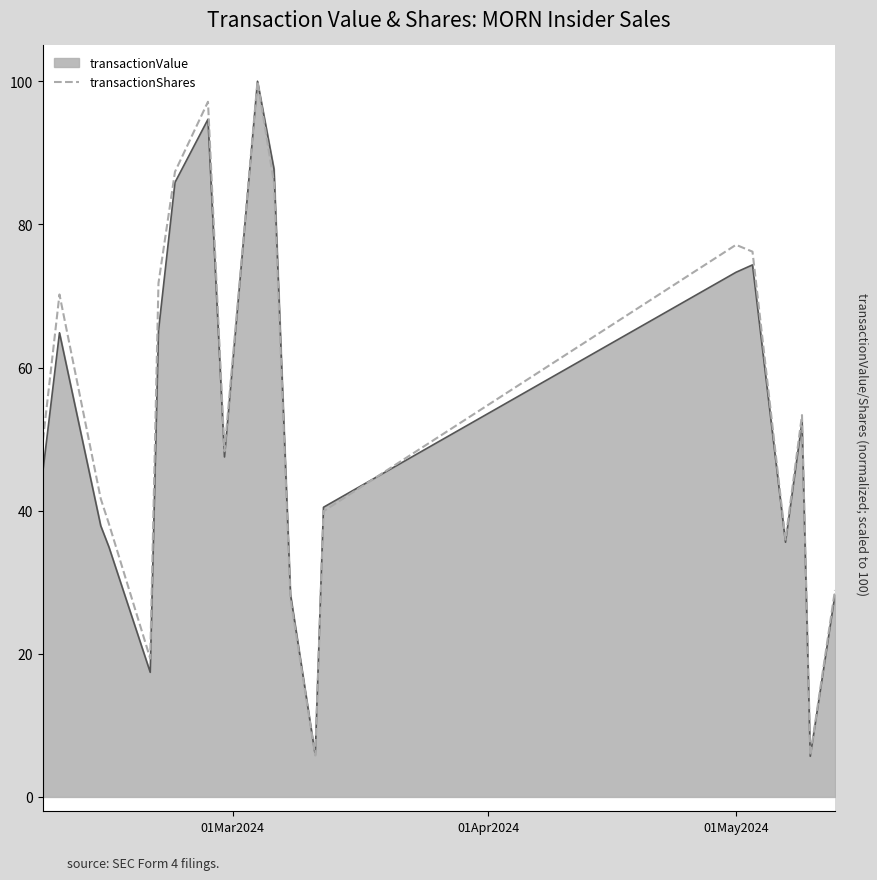

What is the smallest value displayed?

5.7